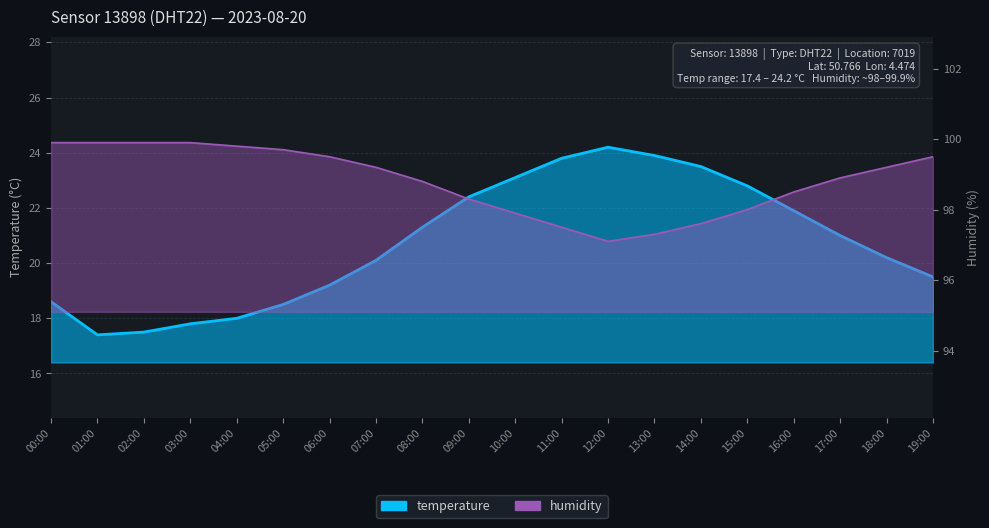

What is the minimum value for temperature?

17.4